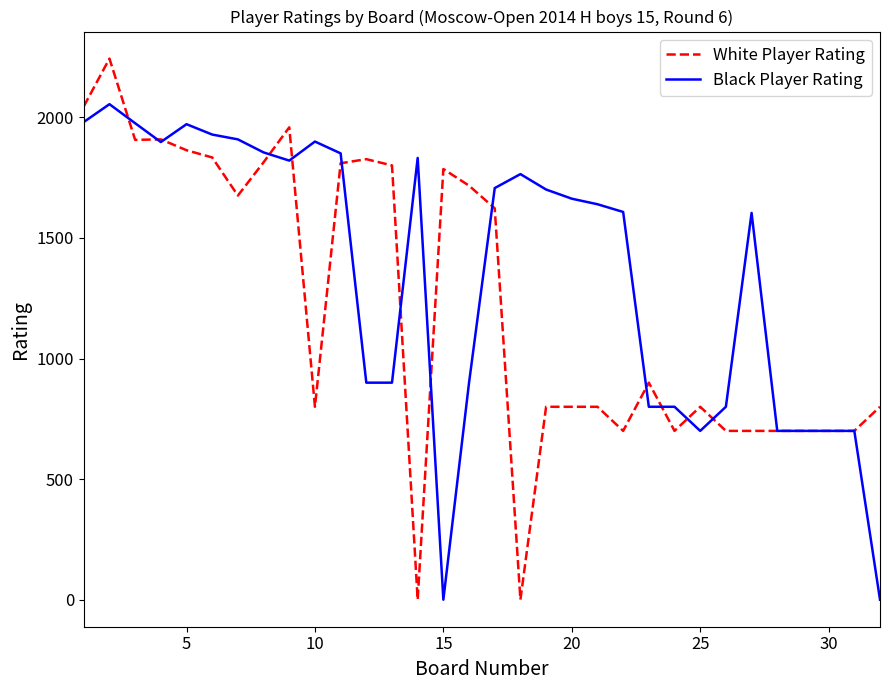

At how many categories does at least one series exceed 387?

32